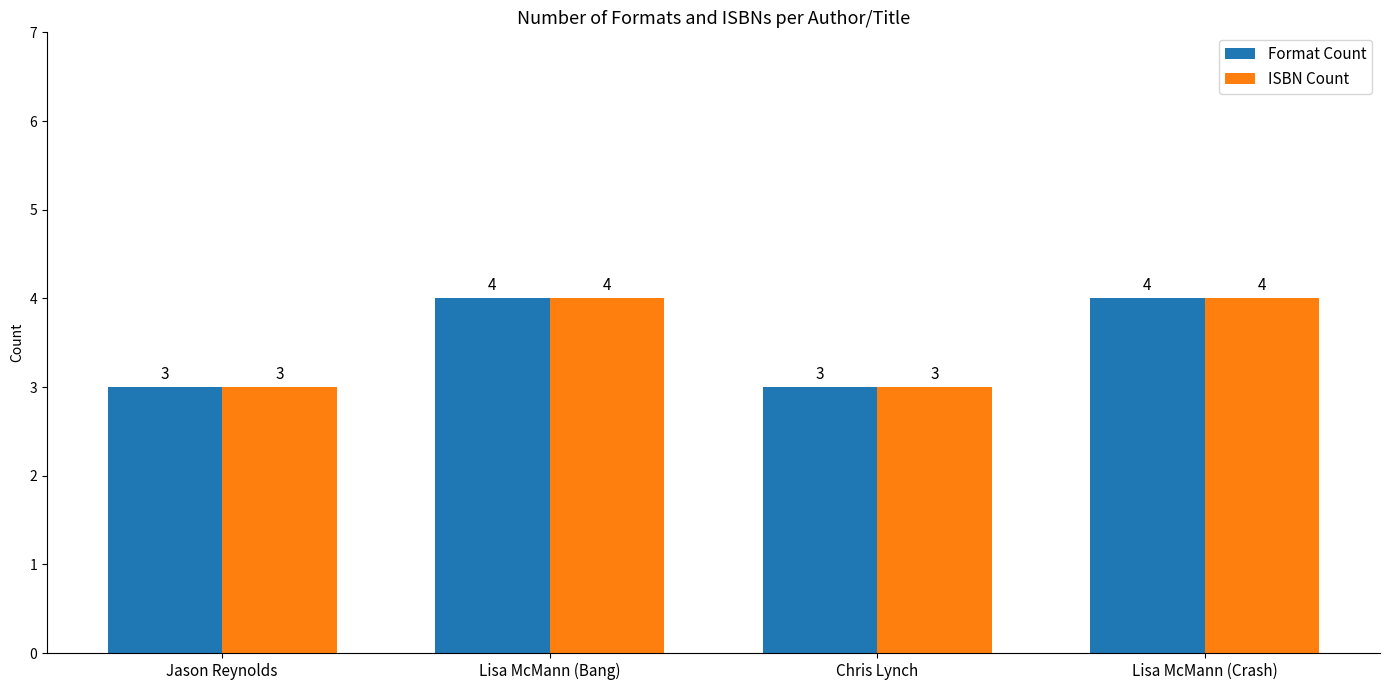

Is it true that Format Count equals 3 at Jason Reynolds?

True